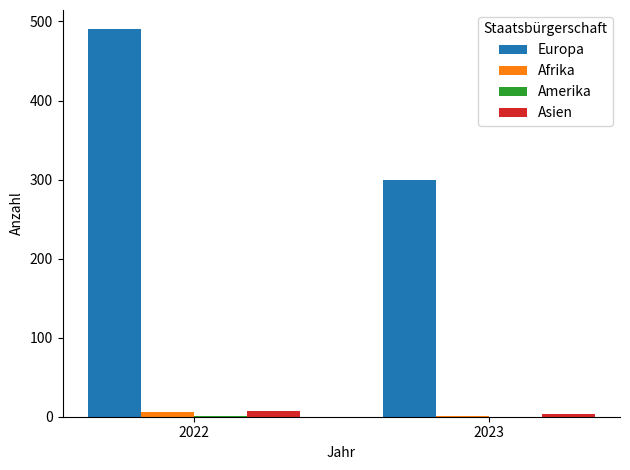

The Europa series shows 490 at 2022. True or false?

True